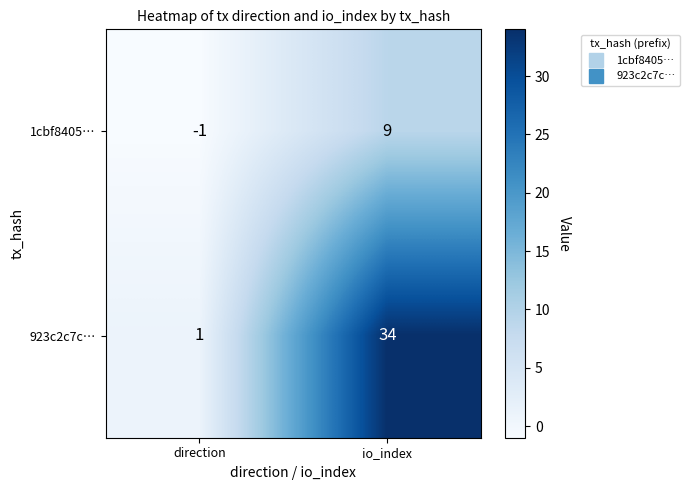

Which category has the lowest value in the 1cbf8405… series?

direction